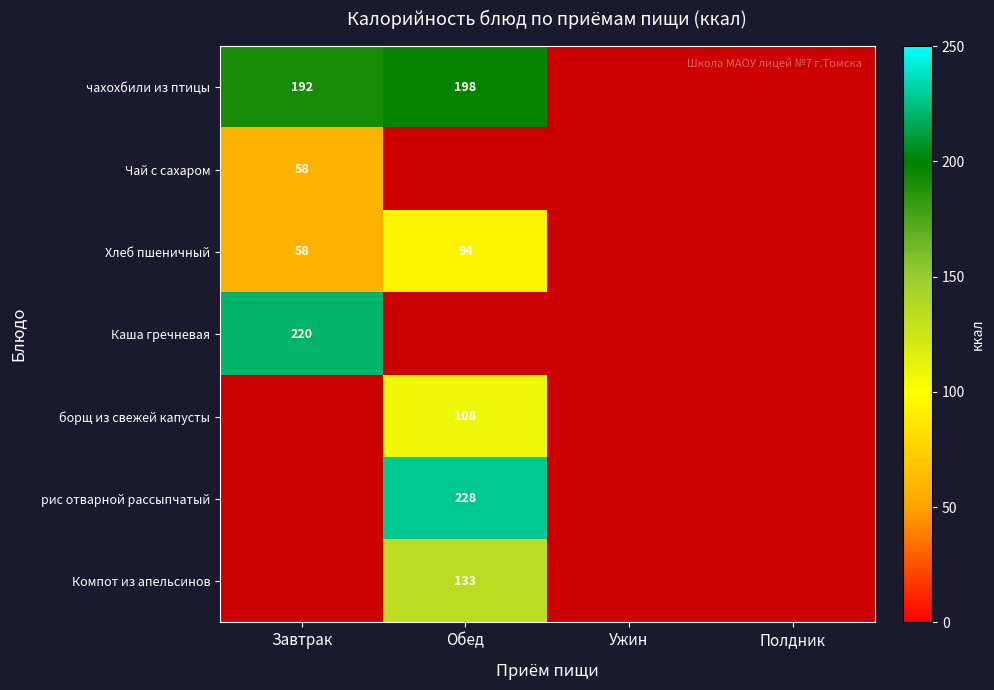

Which has a higher value, Завтрак or Обед?

Обед